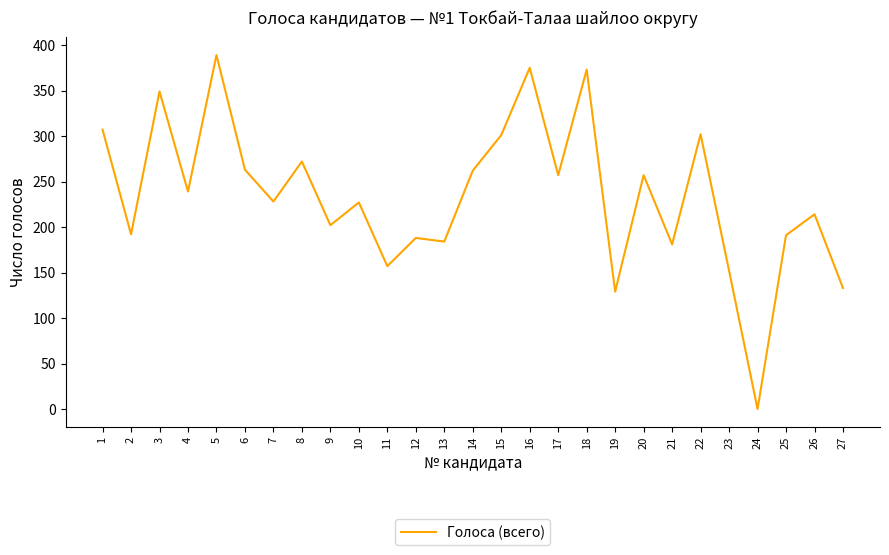

Approximately how many times larger is the value at 9 compared to 5?

0.5